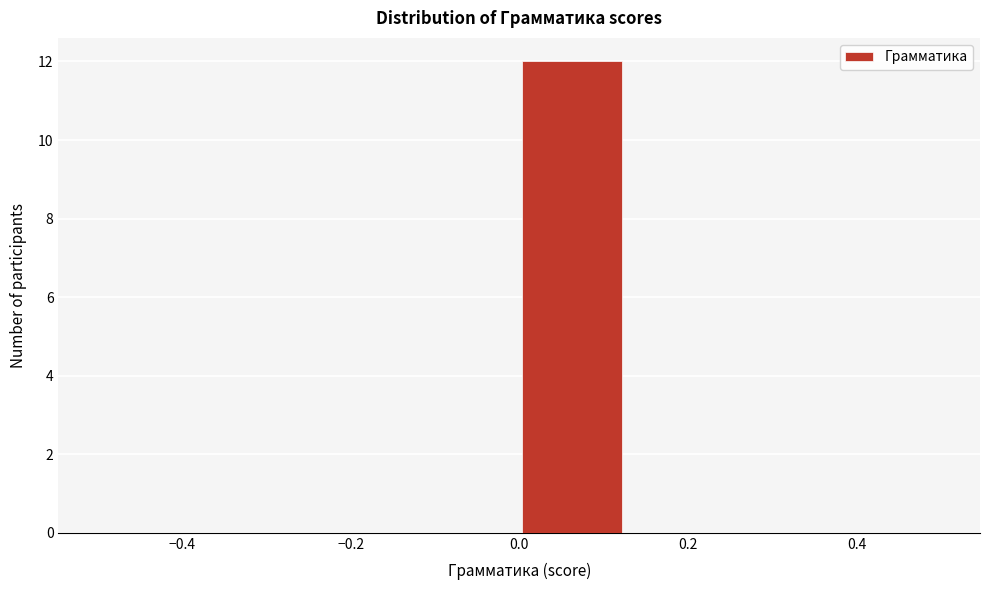

Which range on the x-axis has the tallest bar?

0.000 to 0.125